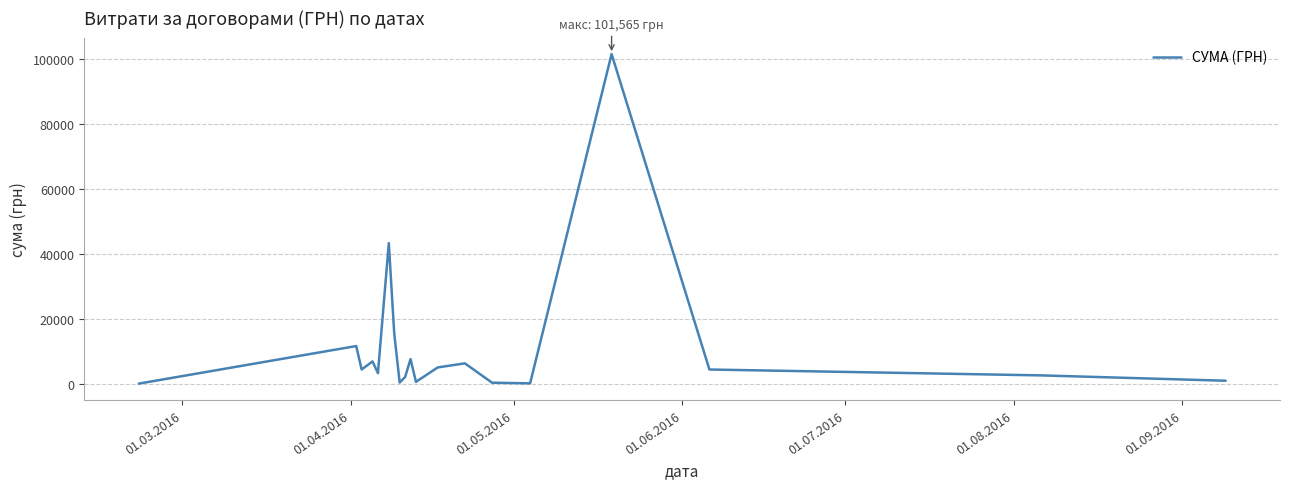

What is the greatest value displayed?

101565.0